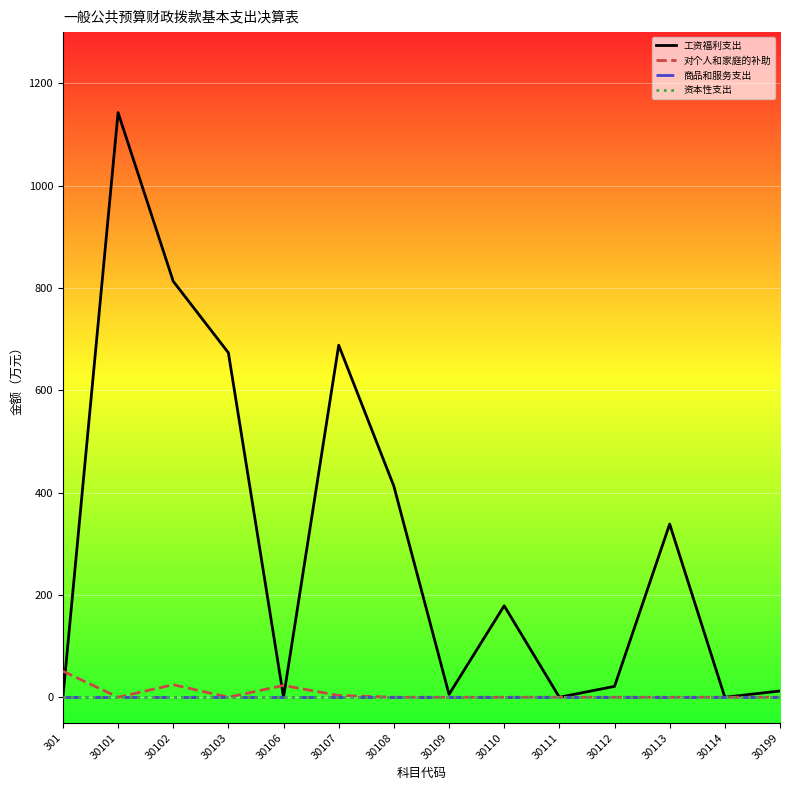

The 工资福利支出 series shows 5.6 at 30109. True or false?

True